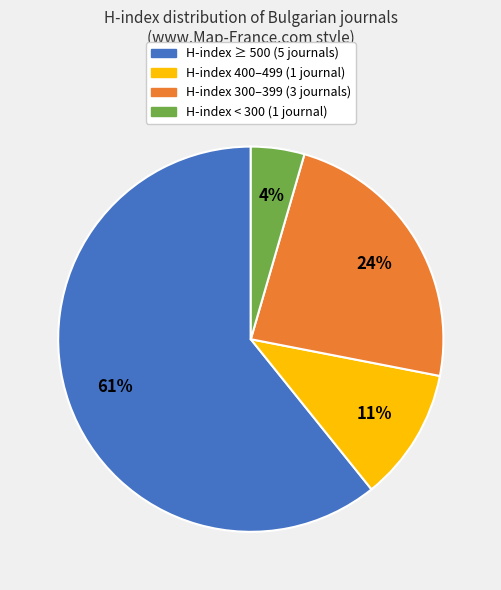

The H-index < 300 (1 journal) slice represents 4% of the pie. True or false?

True